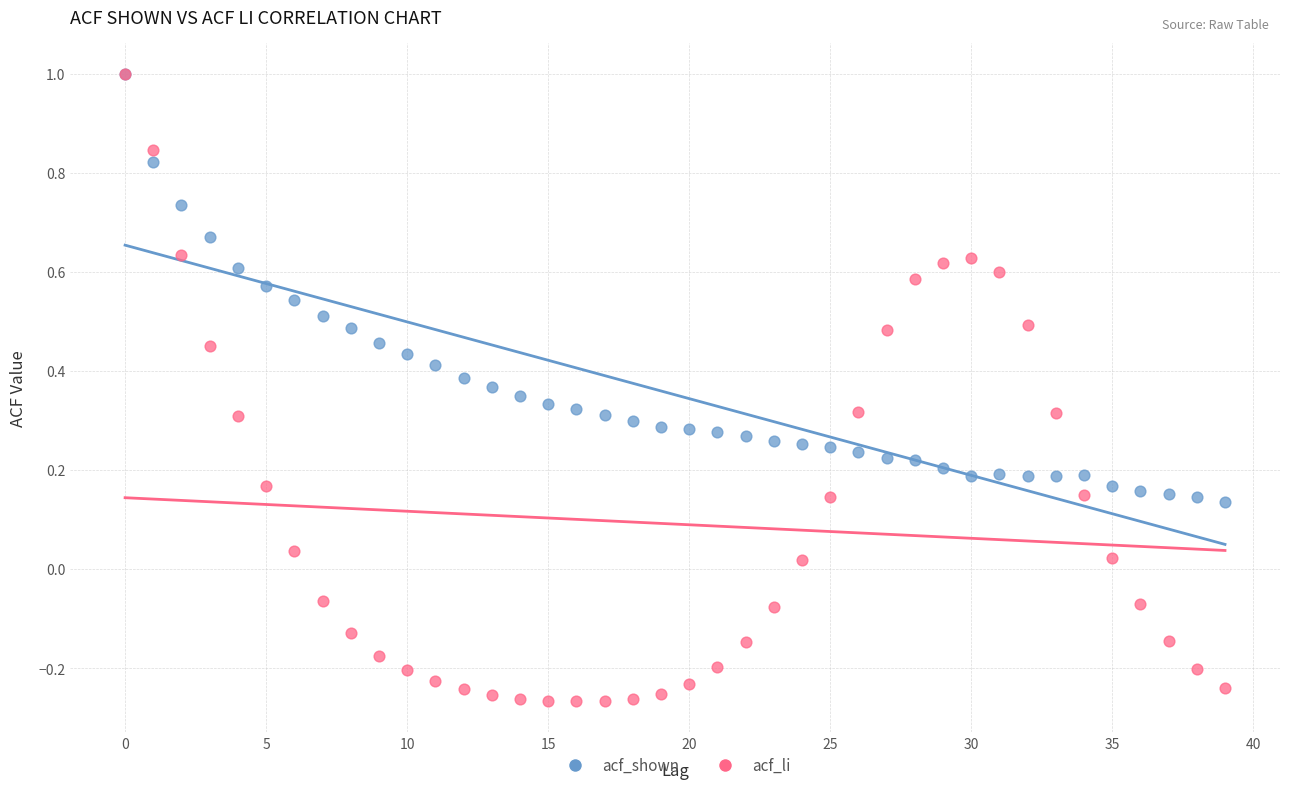

Which series contains the lowest Y value?

acf_li